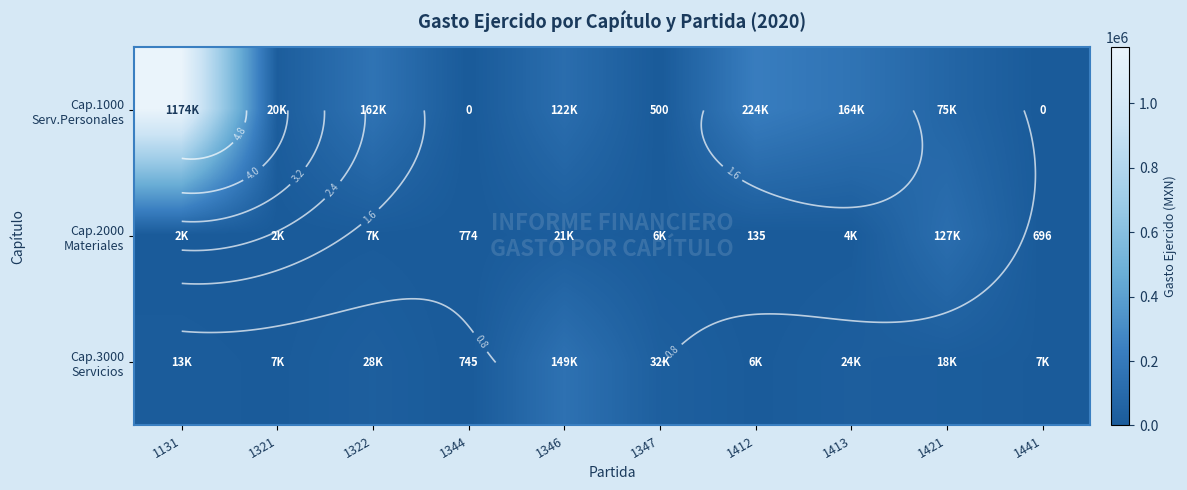

Which series has the widest spread of values?

Cap.1000 Serv.Personales